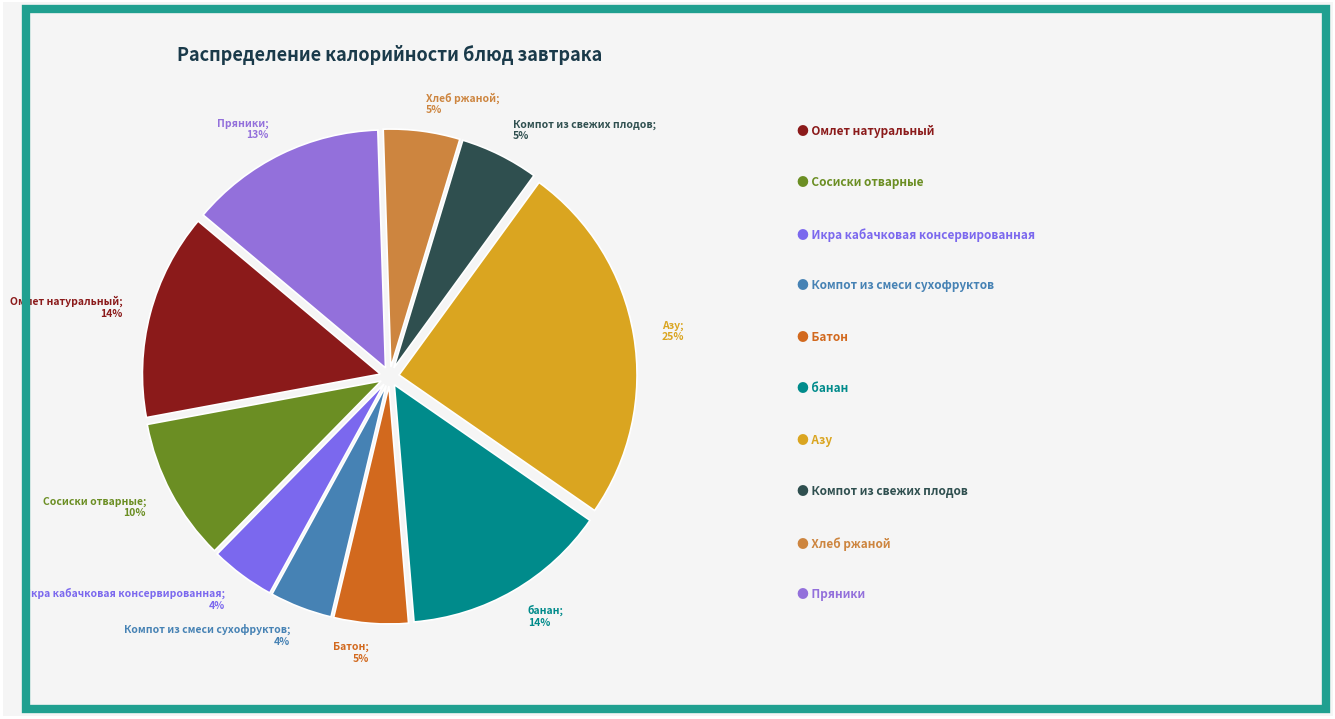

To the nearest percent, what portion does Хлеб ржаной represent?

5%